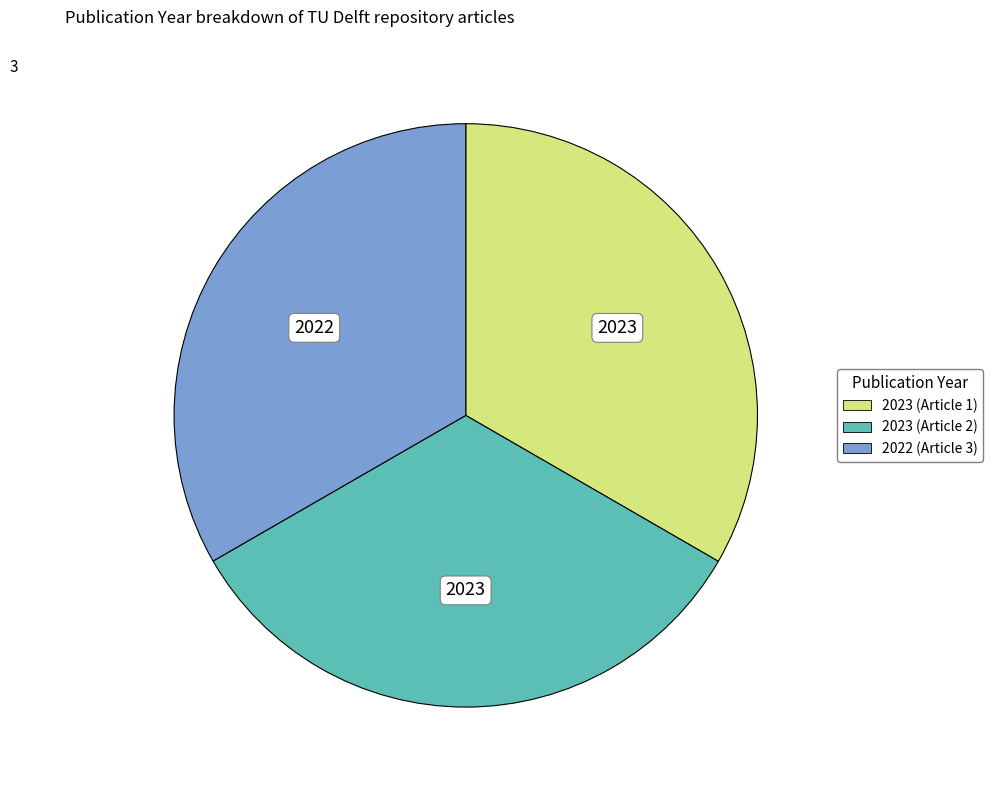

Does any single category account for the majority?

No